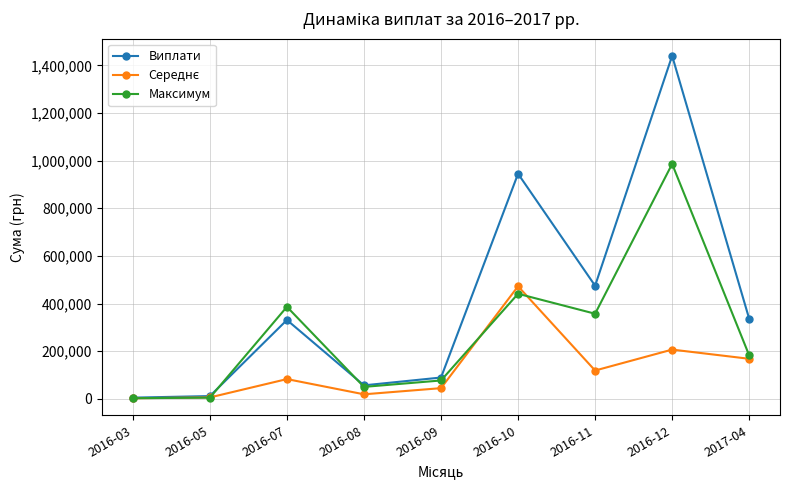

Where does the Максимум series first go above 182362?

2016-07